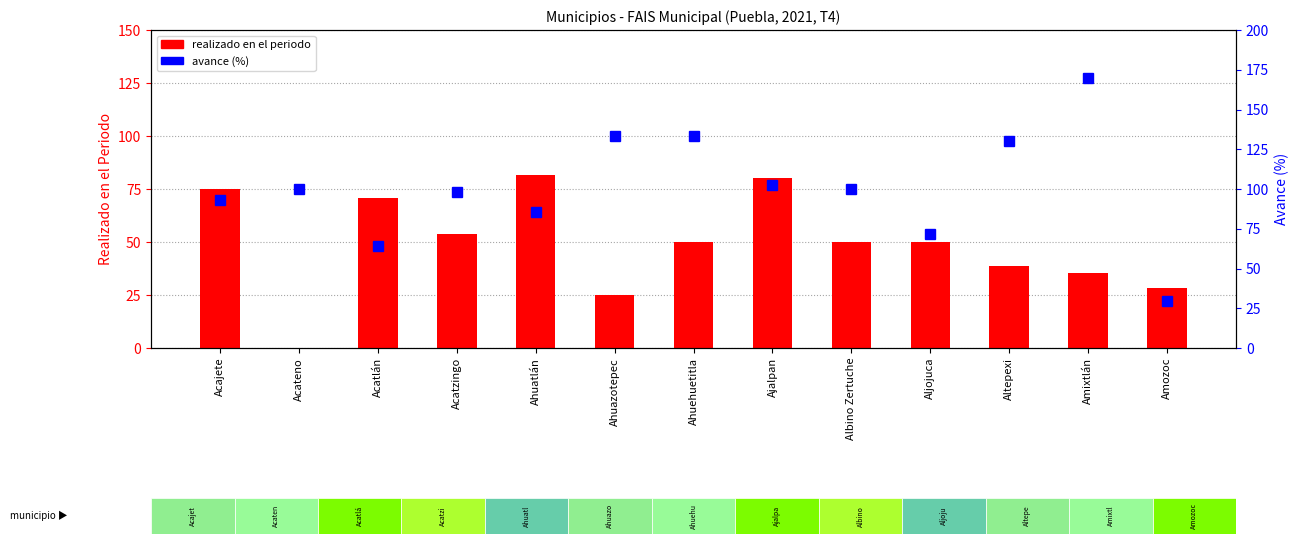

What is the label of the 3rd bar from the right?

Altepexi